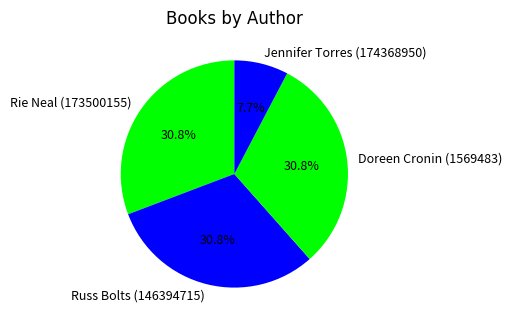

True or false: Rie Neal (173500155) accounts for 42% of the total.

False